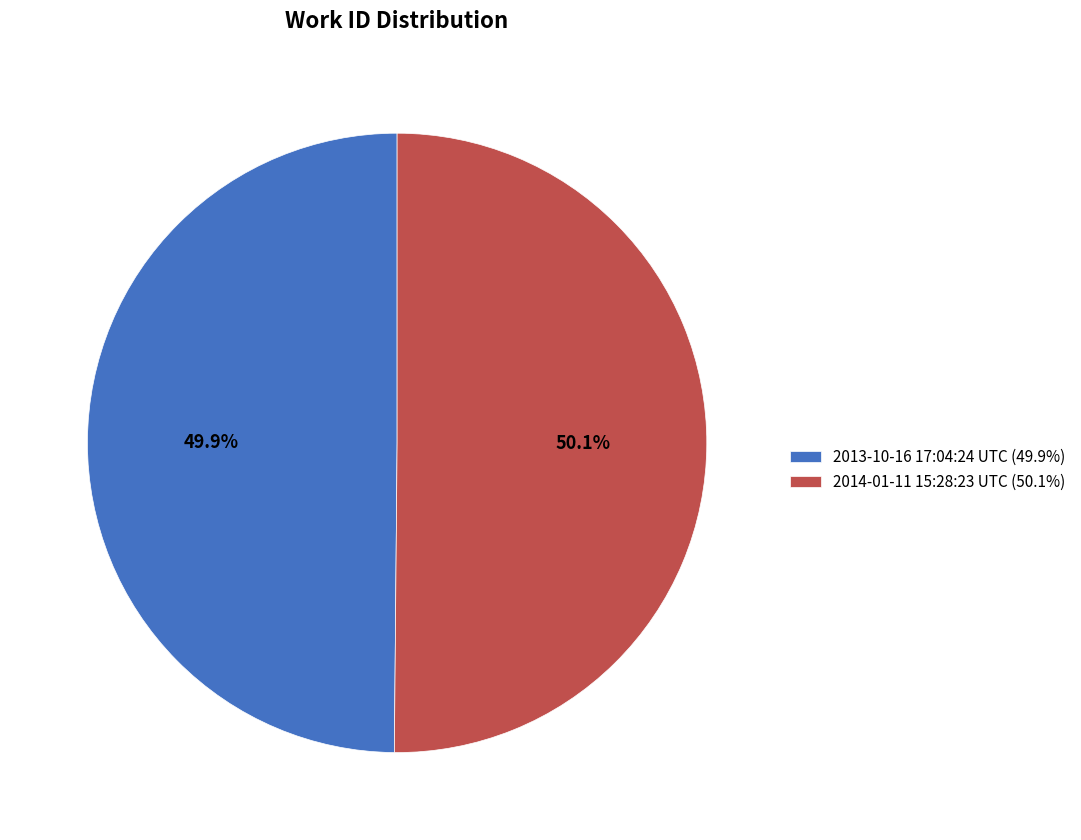

To the nearest percent, what is the average slice percentage?

50%